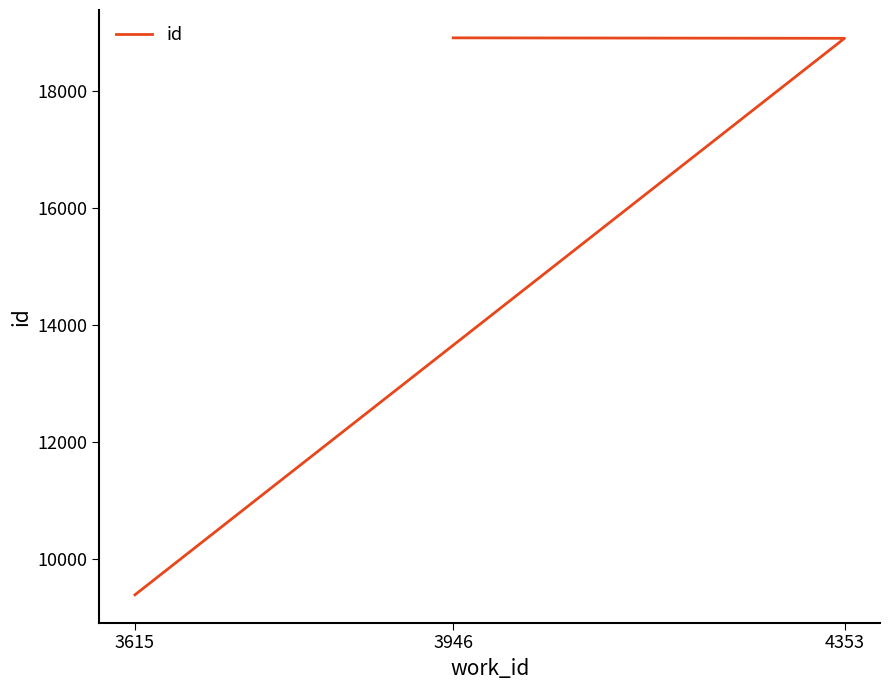

Reading left to right, list all the values displayed in this chart.

3615=9388	4353=18906	3946=18914